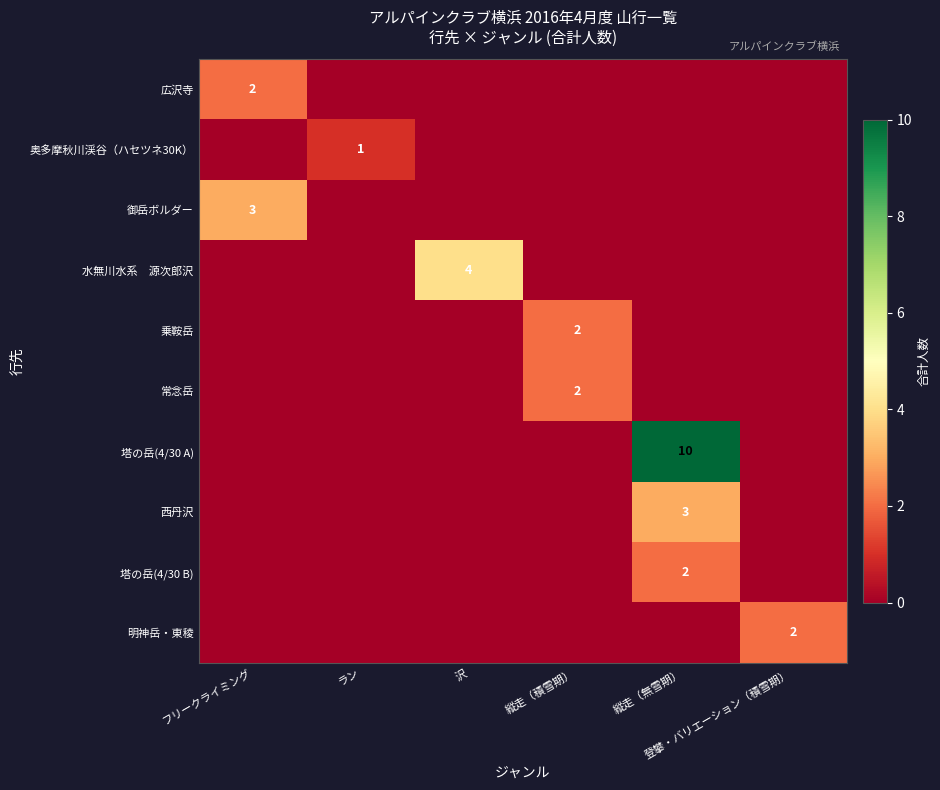

Which series has the largest total across all categories?

塔の岳(4/30 A)